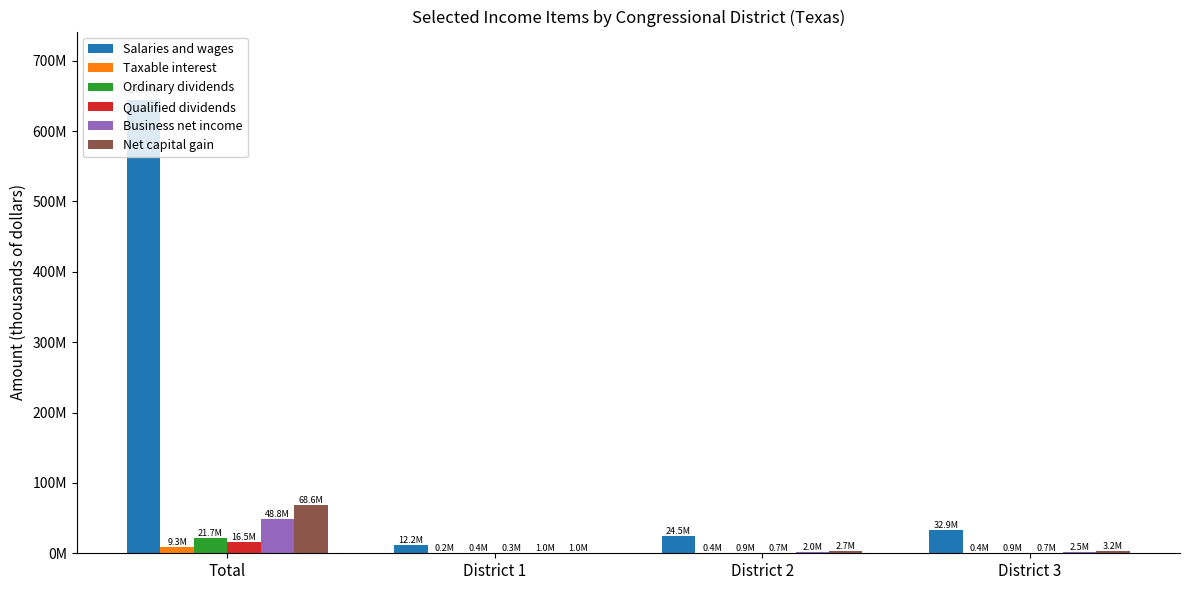

At which category is the sum across all series the highest?

Total